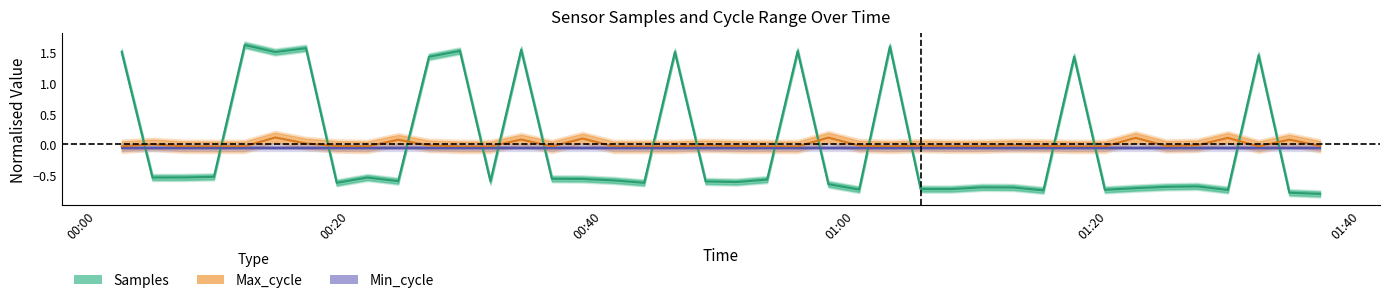

At how many categories does at least one series exceed 0?

19